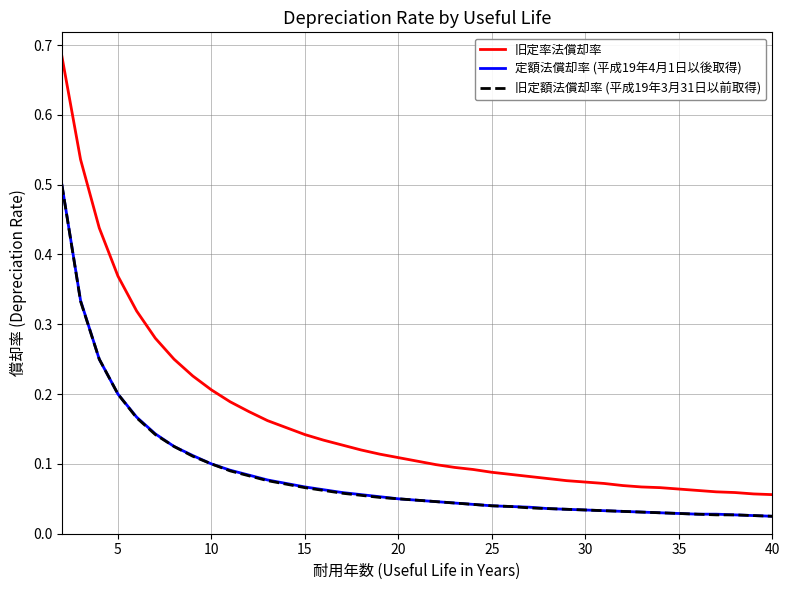

Does the chart display data point markers on the line(s)?

No